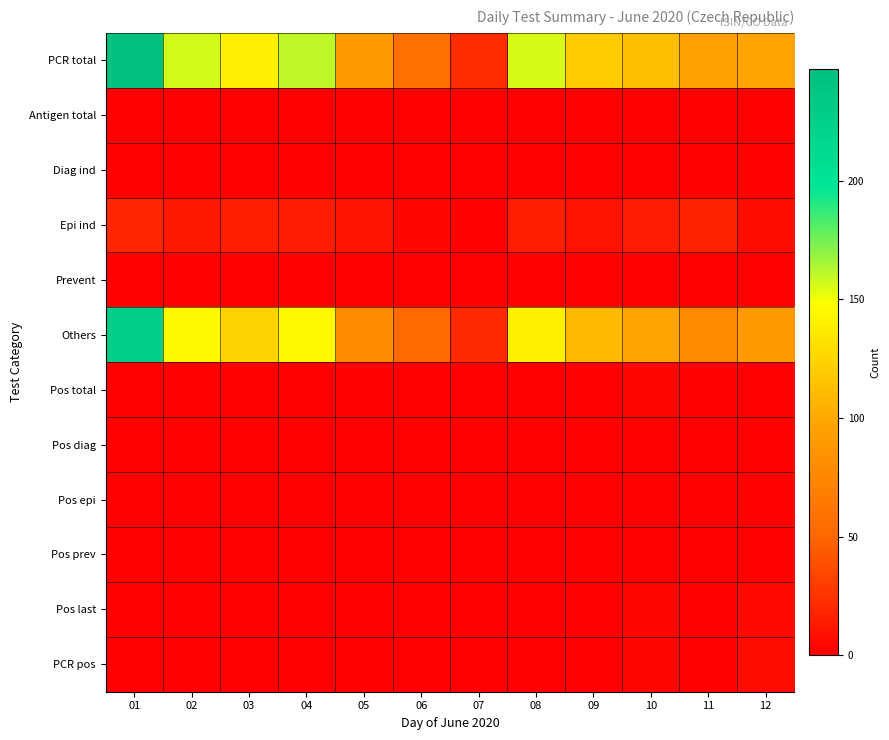

Which series changed the most between 01 and 05?

PCR total